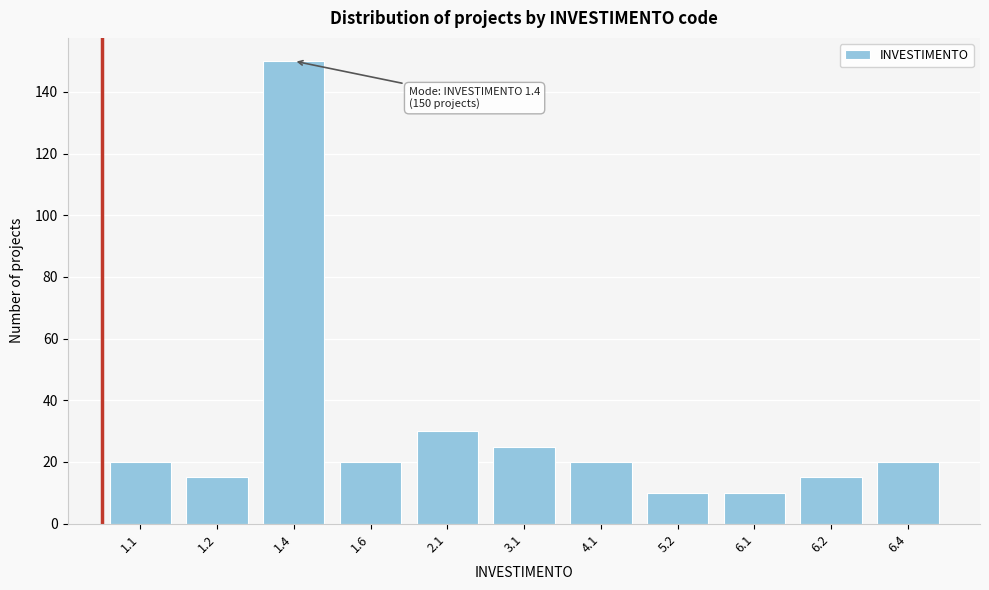

Reading right to left, transcribe all the data shown in this chart.

20	15	10	10	20	25	30	20	150	15	20